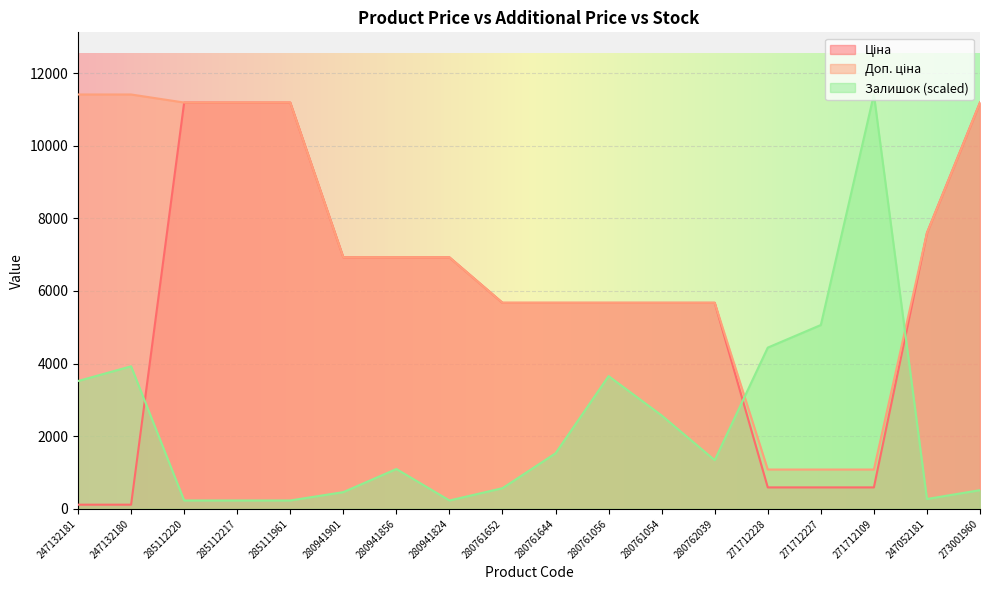

How many distinct data groups are displayed?

3